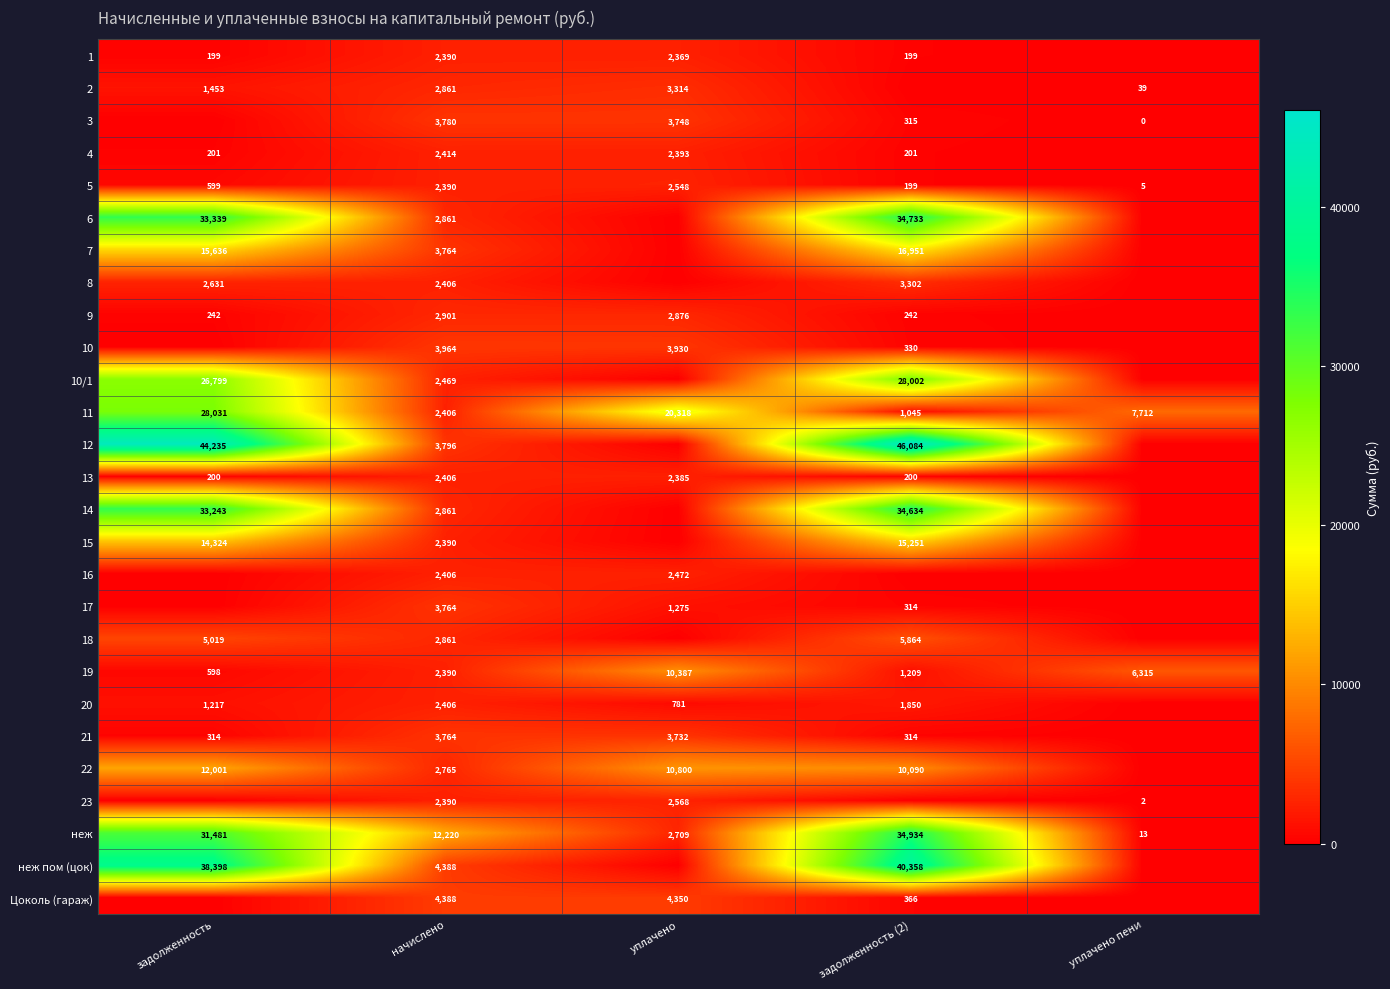

What is the difference between the second highest and minimum values in the 11 series?

19273